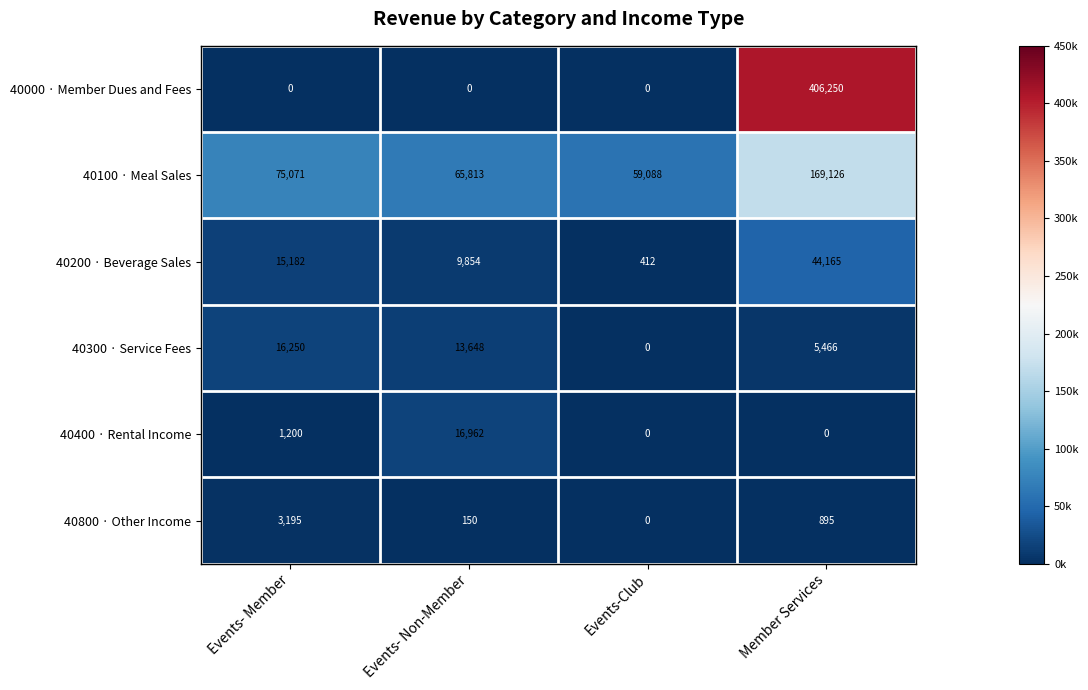

What is the difference between the highest and lowest values at Member Services?

406250